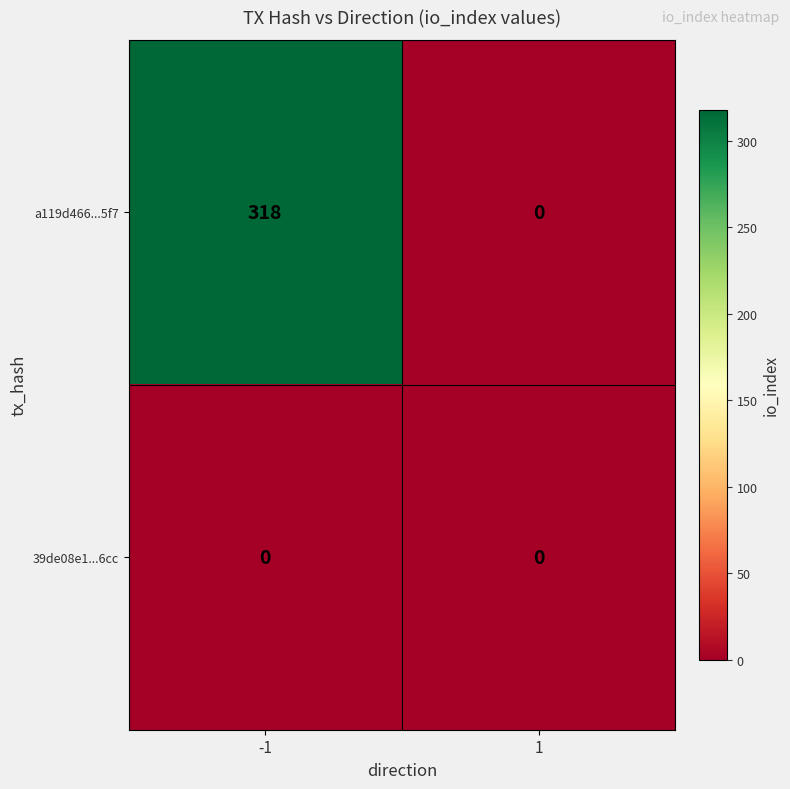

Reading left to right, what are all the values shown in this chart?

a119d466...5f7: 318	0
39de08e1...6cc: 0	0